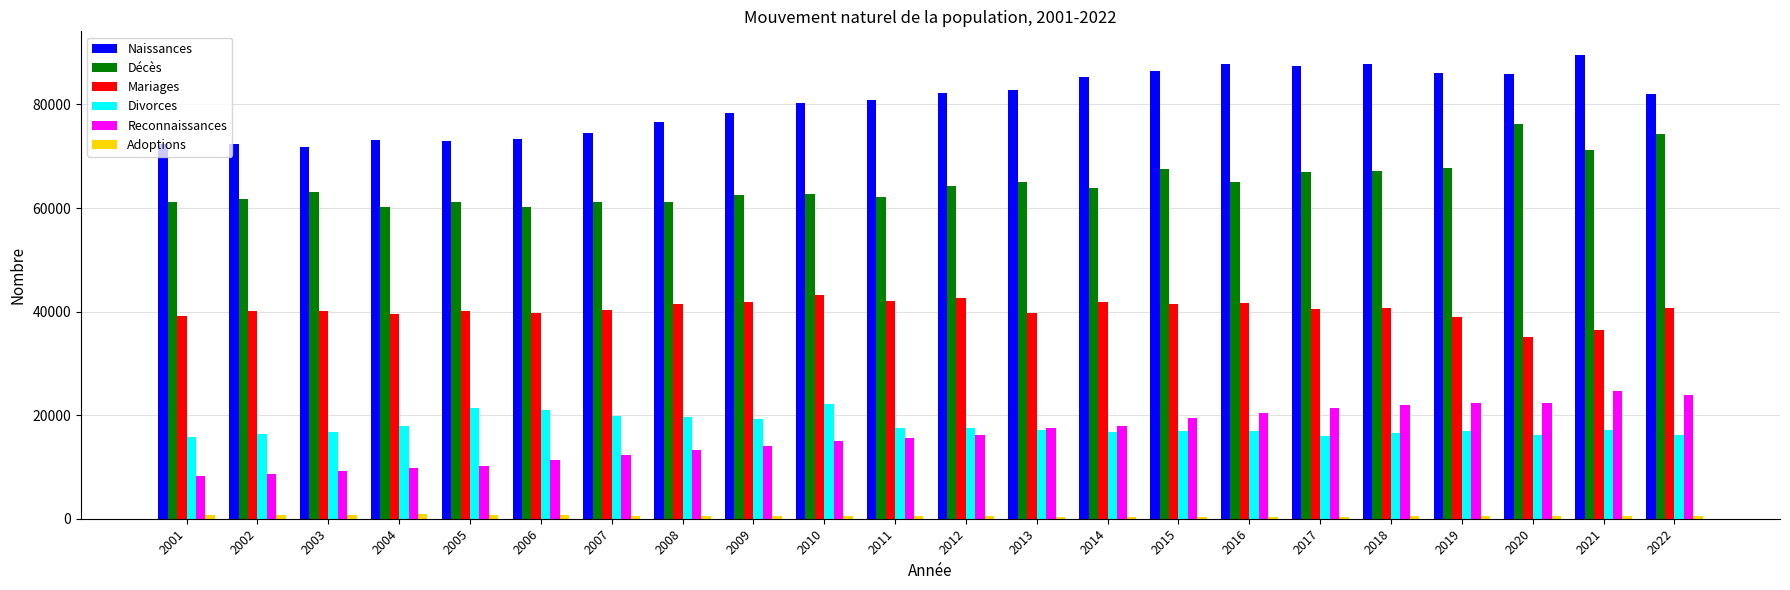

What is the average value of the Mariages series?

40365